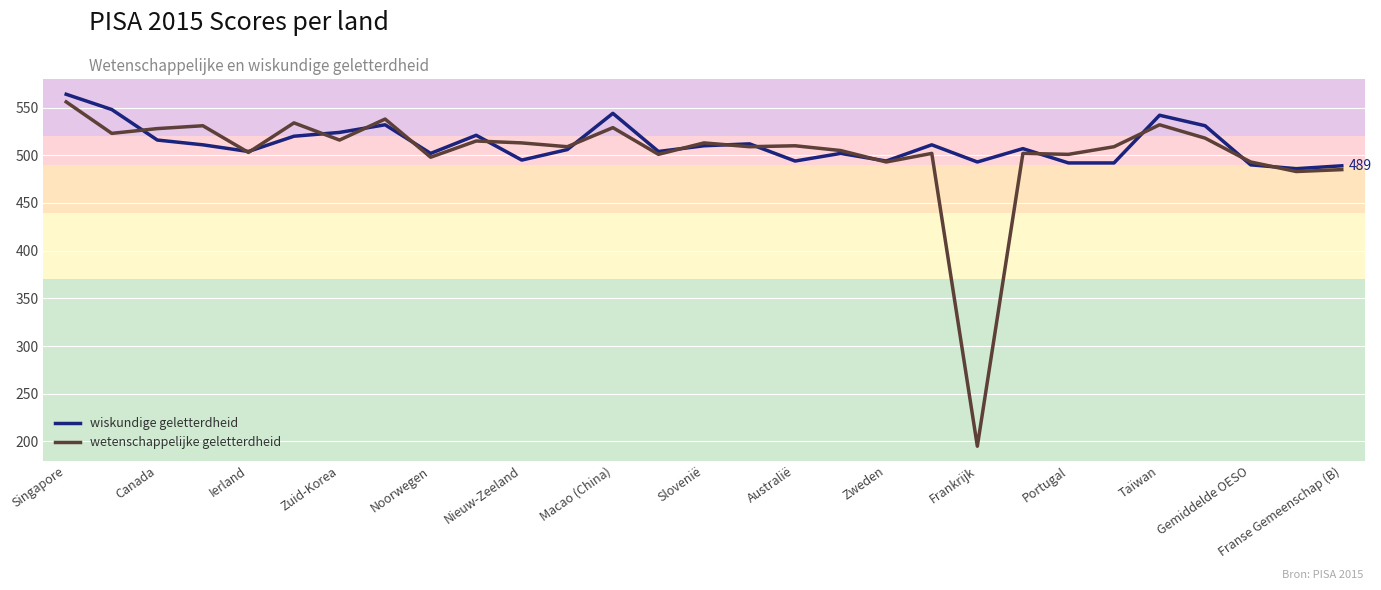

How many lines are shown in the chart?

2